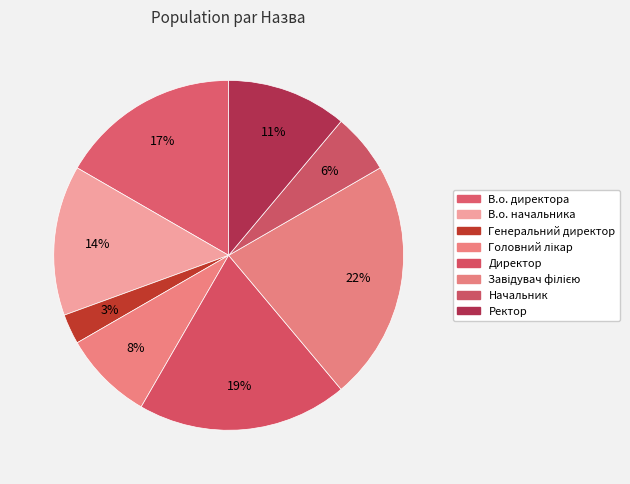

To the nearest percent, what portion does Директор represent?

19%